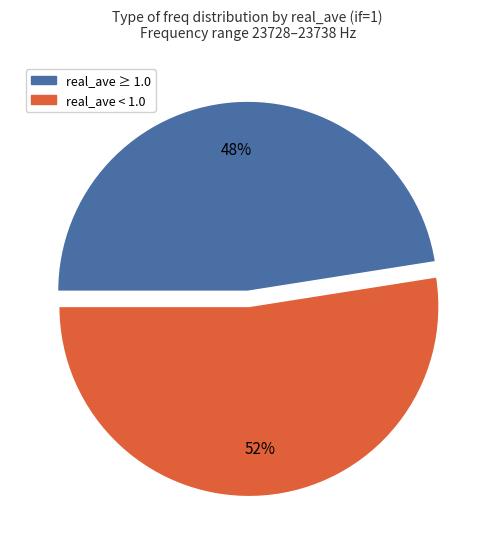

Does any single category account for the majority?

Yes